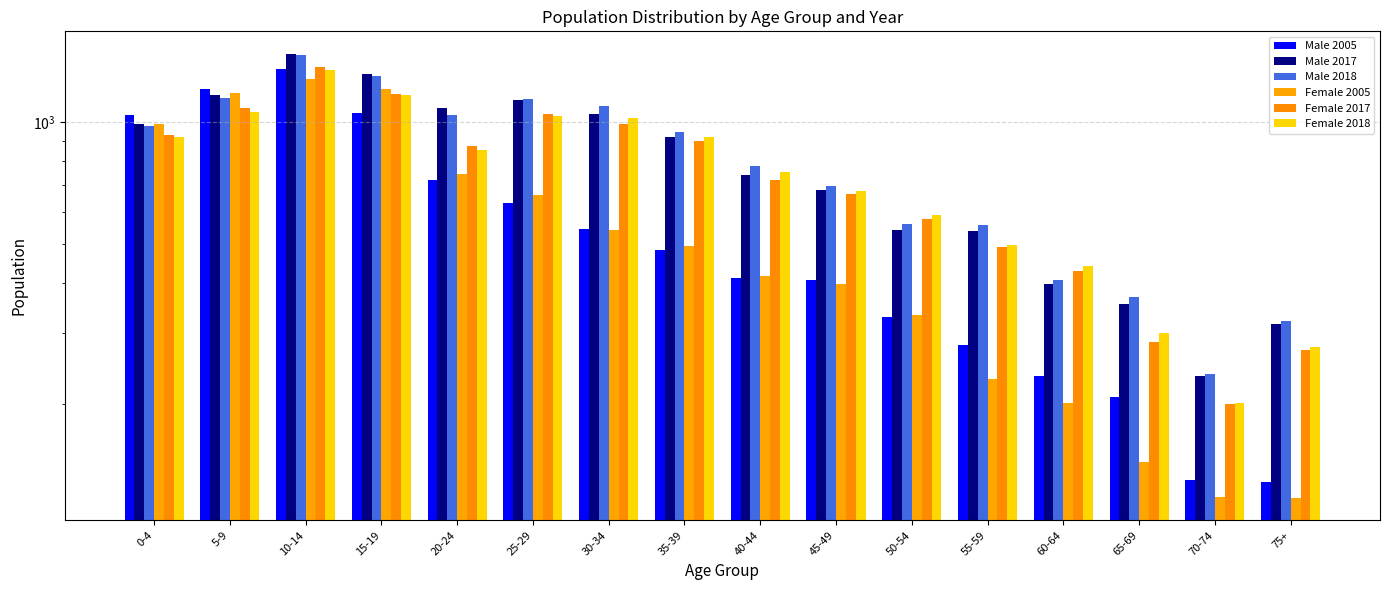

Which category has the lowest value across all series?

75+